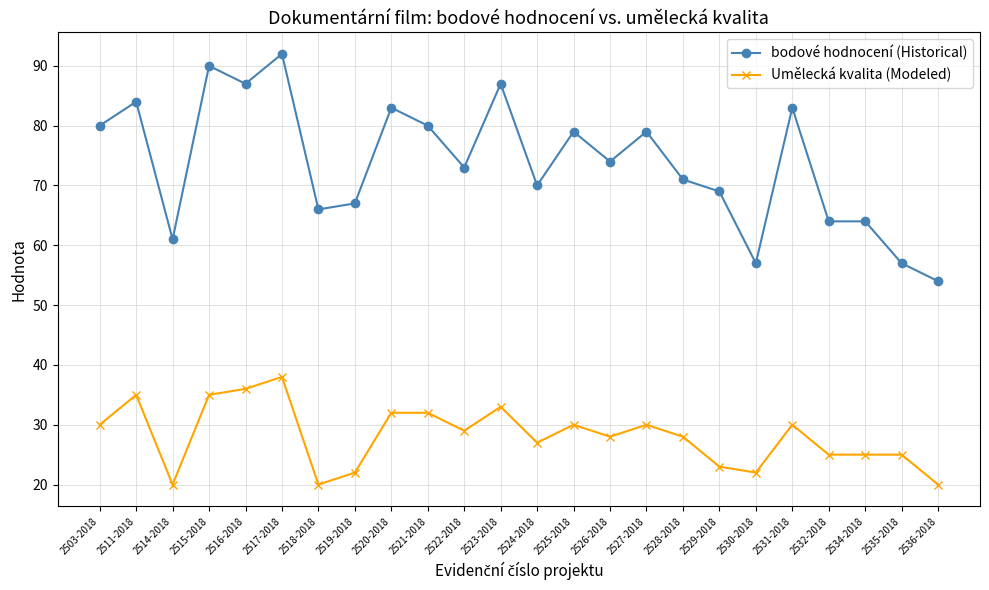

What is the difference between the second highest and second lowest values in the Umělecká kvalita (Modeled) series?

16